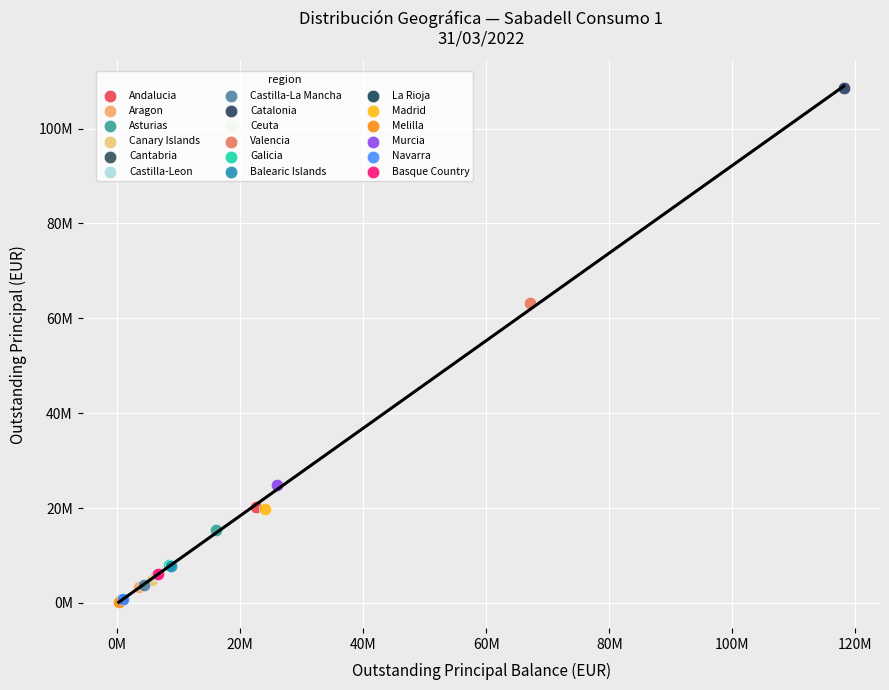

What are all the series names shown in the legend?

Andalucia, Aragon, Asturias, Canary Islands, Cantabria, Castilla-Leon, Castilla-La Mancha, Catalonia, Ceuta, Valencia, Galicia, Balearic Islands, La Rioja, Madrid, Melilla, Murcia, Navarra, Basque Country